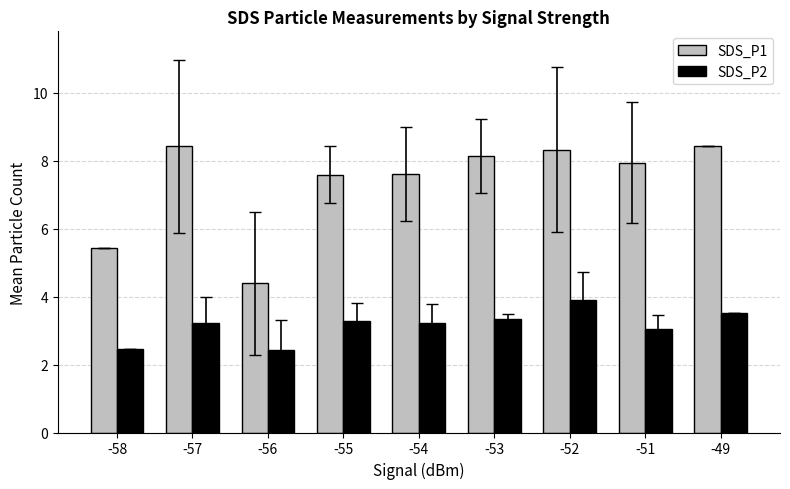

How many distinct data groups are displayed?

2